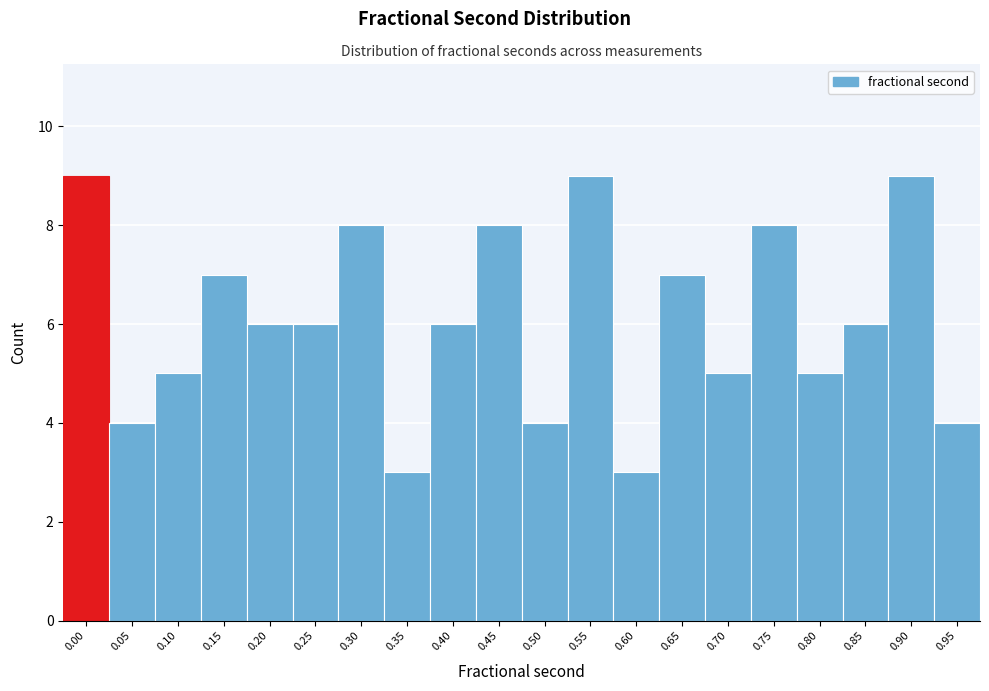

Reading left to right, transcribe all the data shown in this chart.

0.00=9	0.05=4	0.10=5	0.15=7	0.20=6	0.25=6	0.30=8	0.35=3	0.40=6	0.45=8	0.50=4	0.55=9	0.60=3	0.65=7	0.70=5	0.75=8	0.80=5	0.85=6	0.90=9	0.95=4